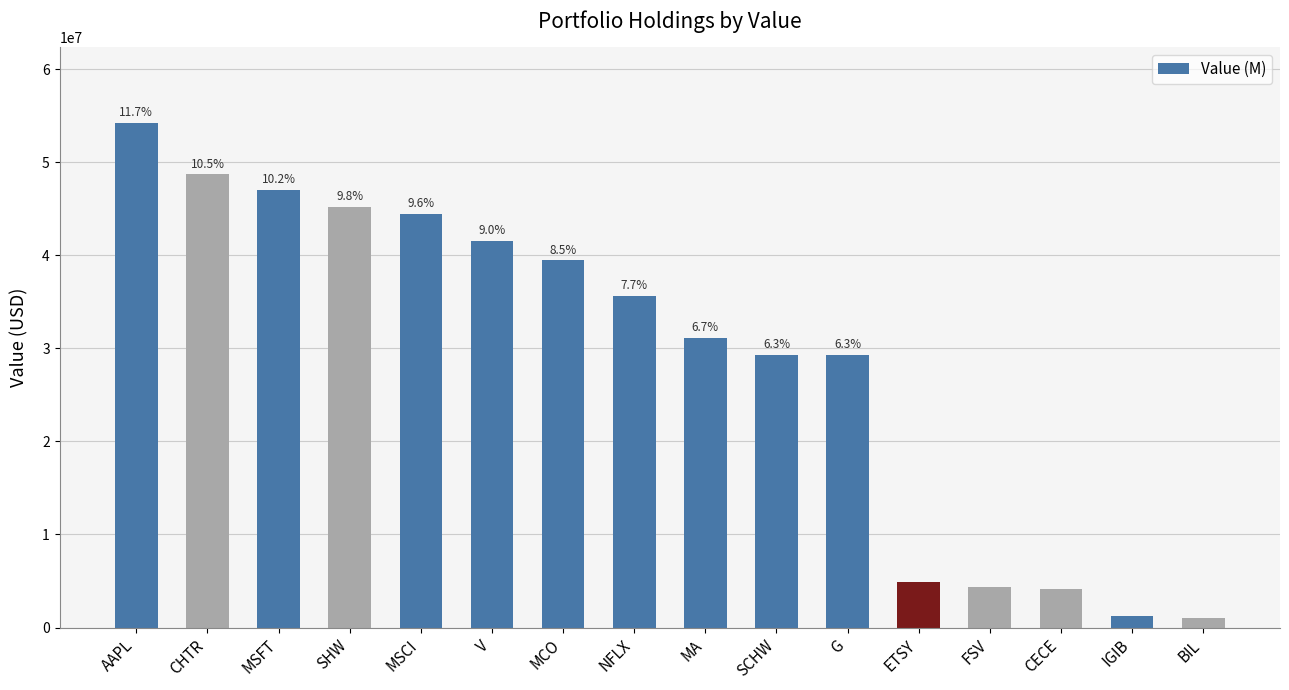

Reading right to left, list all the values displayed in this chart.

BIL=1021000	IGIB=1249000	CECE=4177000	FSV=4408000	ETSY=4947000	G=29277000	SCHW=29298000	MA=31127000	NFLX=35621000	MCO=39434000	V=41577000	MSCI=44476000	SHW=45195000	MSFT=47032000	CHTR=48695000	AAPL=54225000